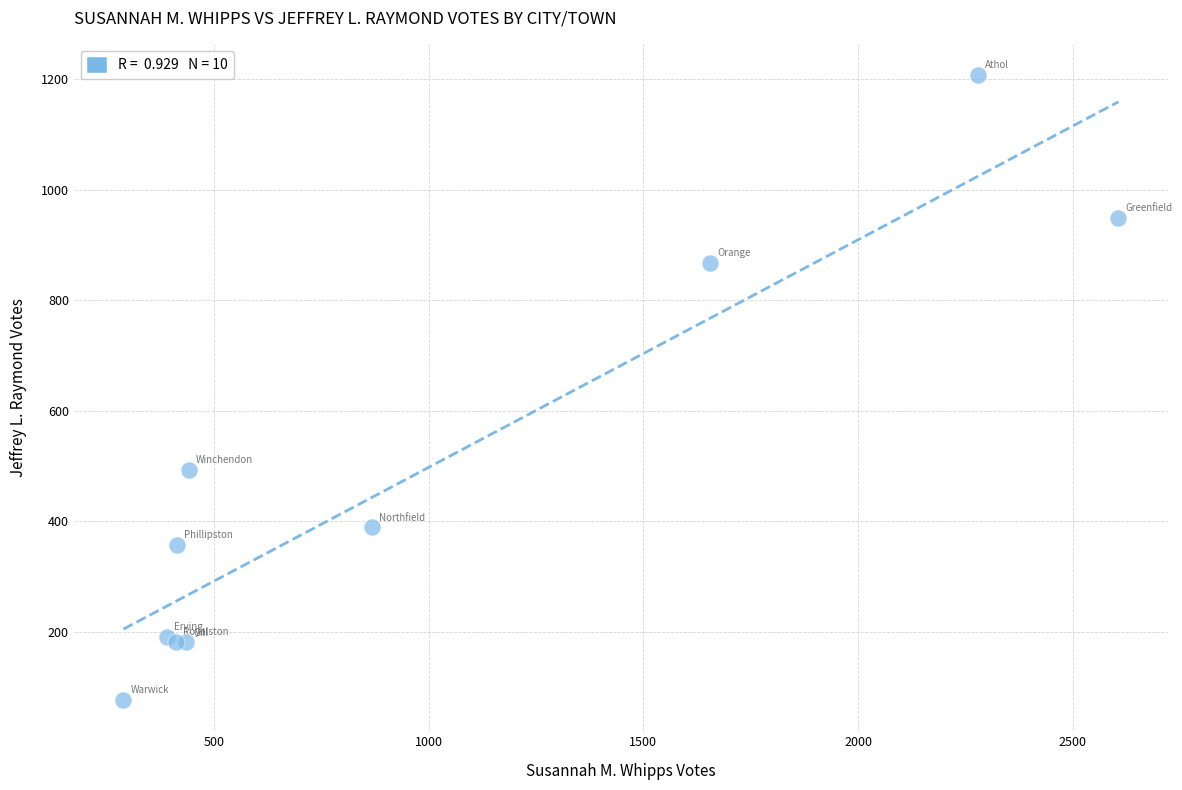

What Y value in the scatter plot is closest to 642?

493